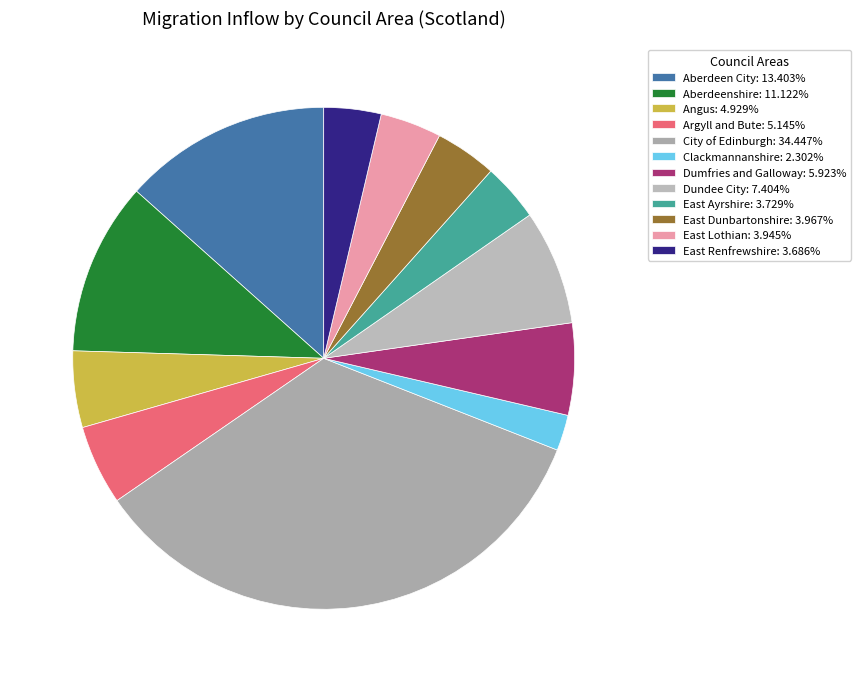

What percentage do East Lothian and Dundee City together represent?

11.3%